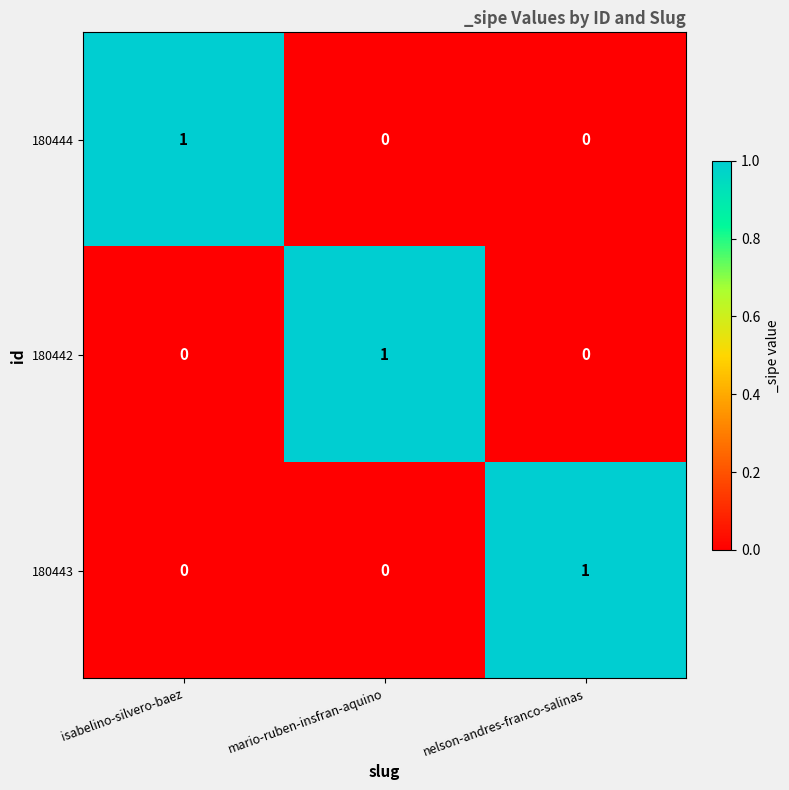

At which label does 180444 reach its peak?

isabelino-silvero-baez